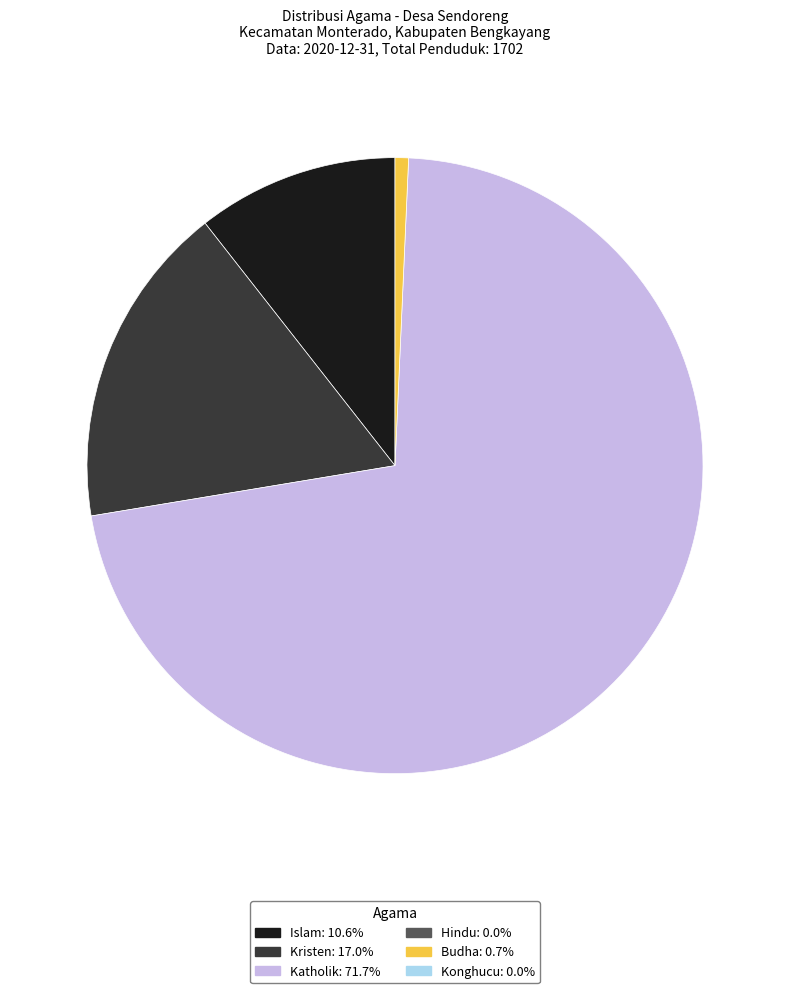

Is there any slice that represents more than half of the pie?

Yes